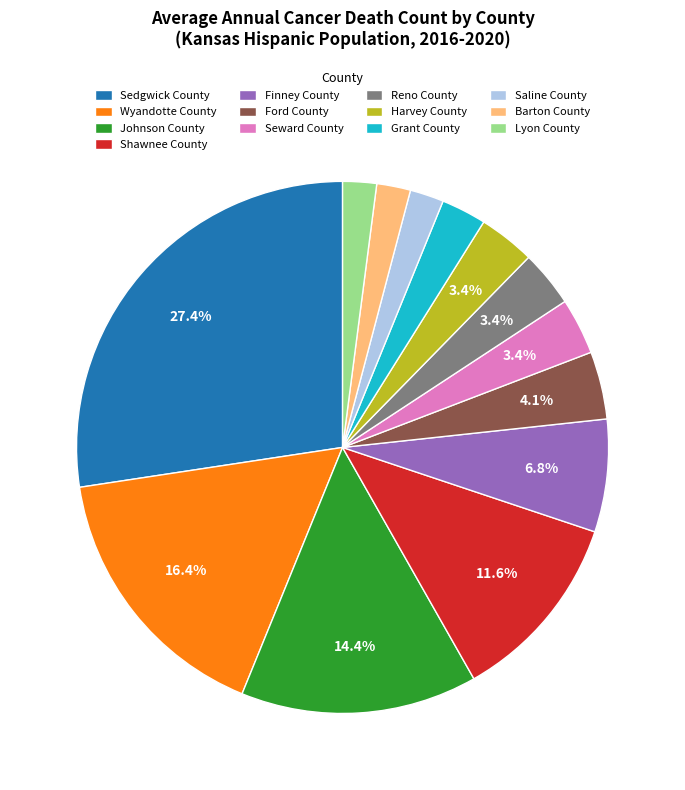

How many segments does this pie chart have?

13